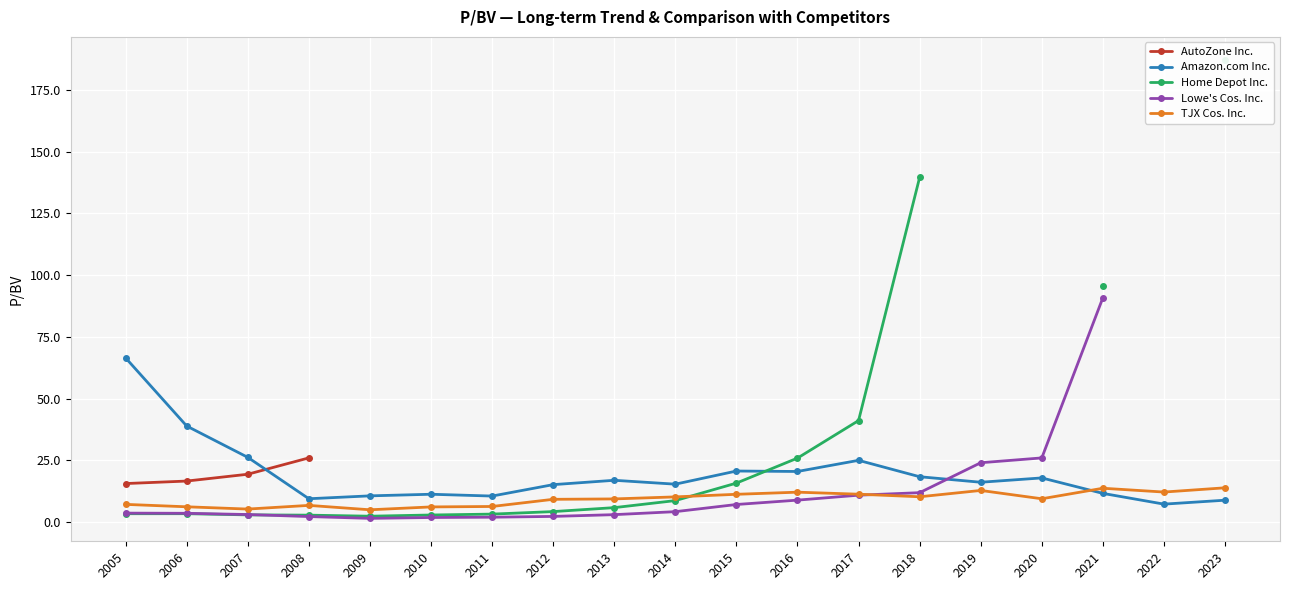

What is the maximum value for Amazon.com Inc.?

66.4